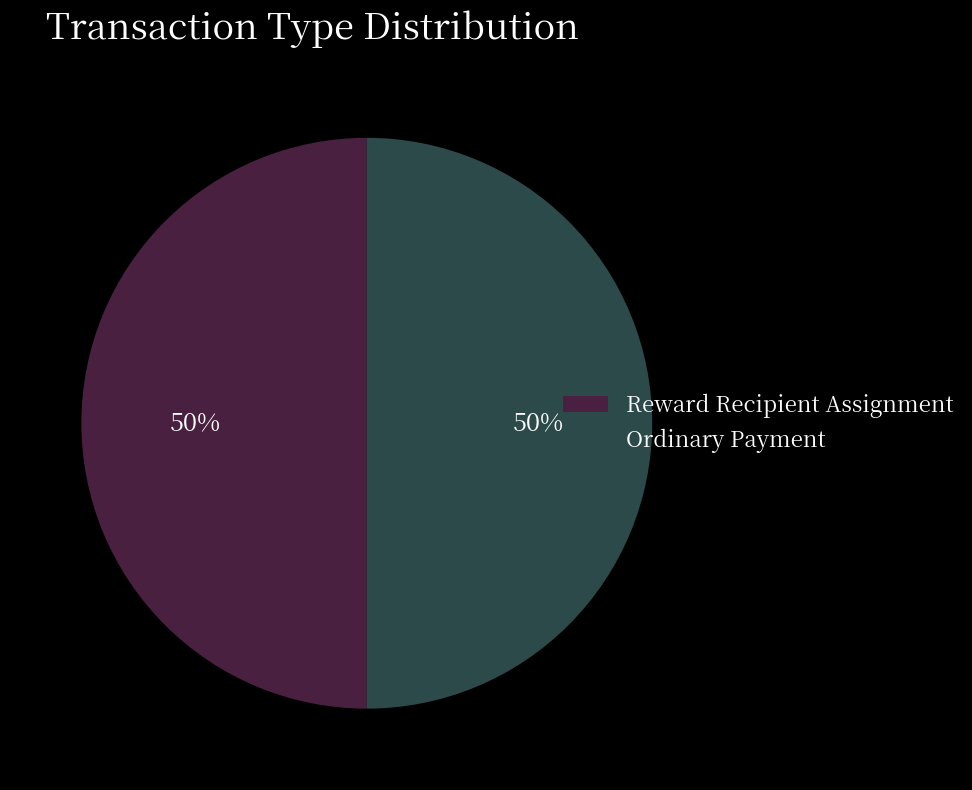

How many segments does this pie chart have?

2